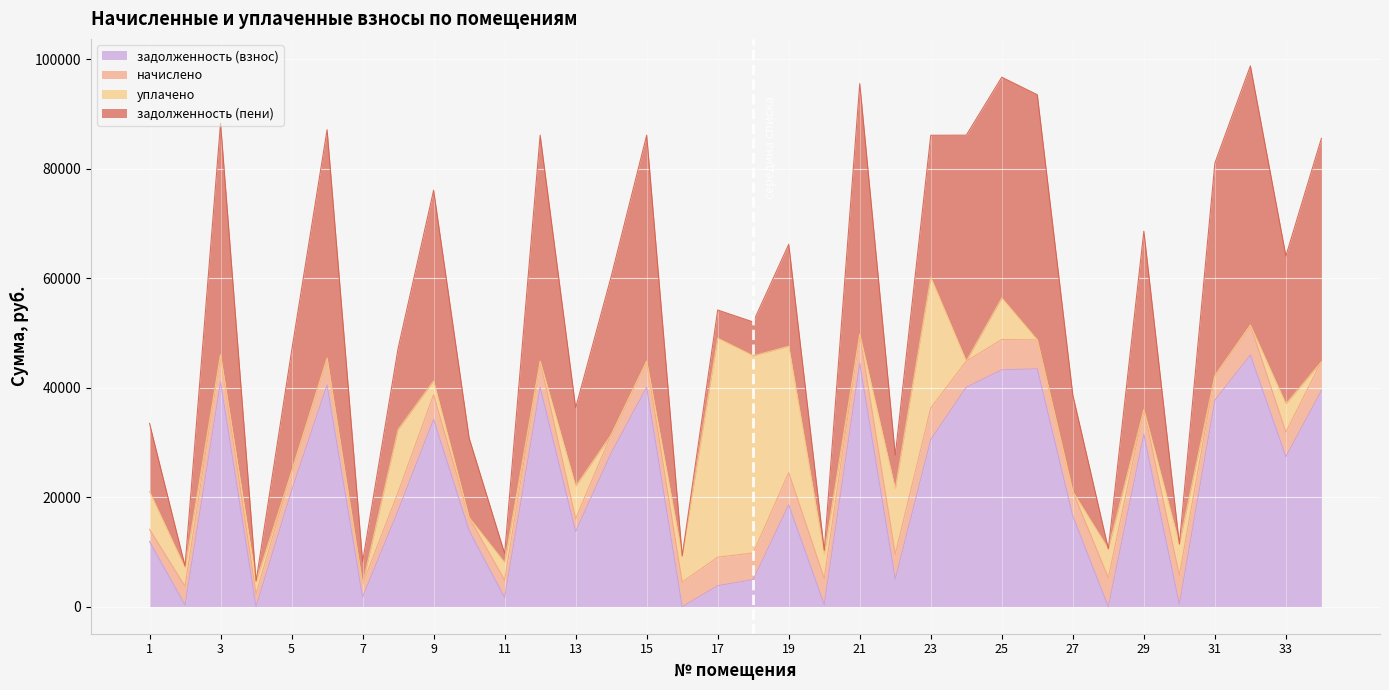

What is the difference between the second highest and second lowest values in the задолженность (пени) series?

46031.2